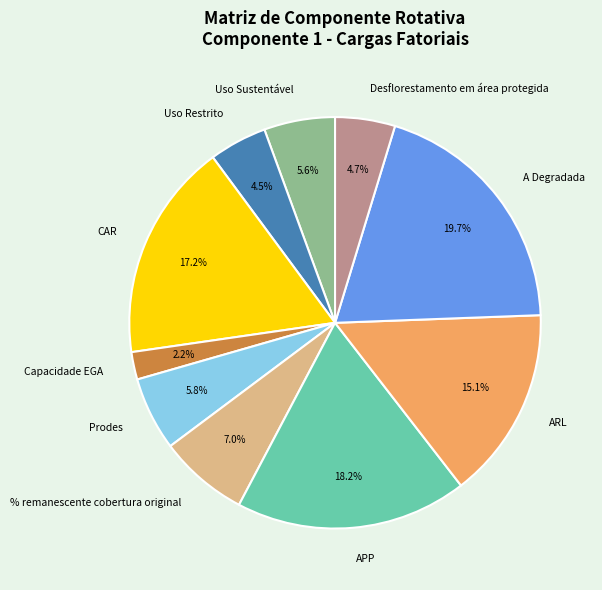

To the nearest percent, what is the difference between the largest and smallest slice percentages?

18%